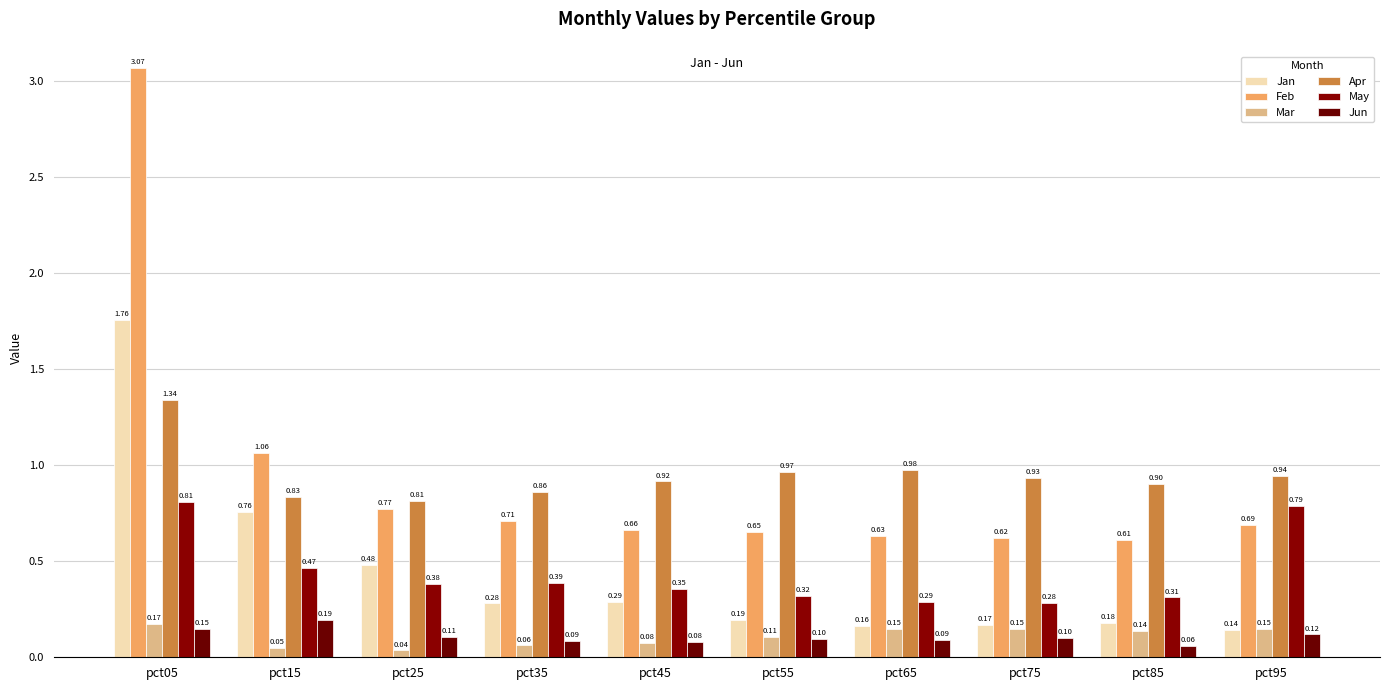

Count the number of data series in this chart.

6